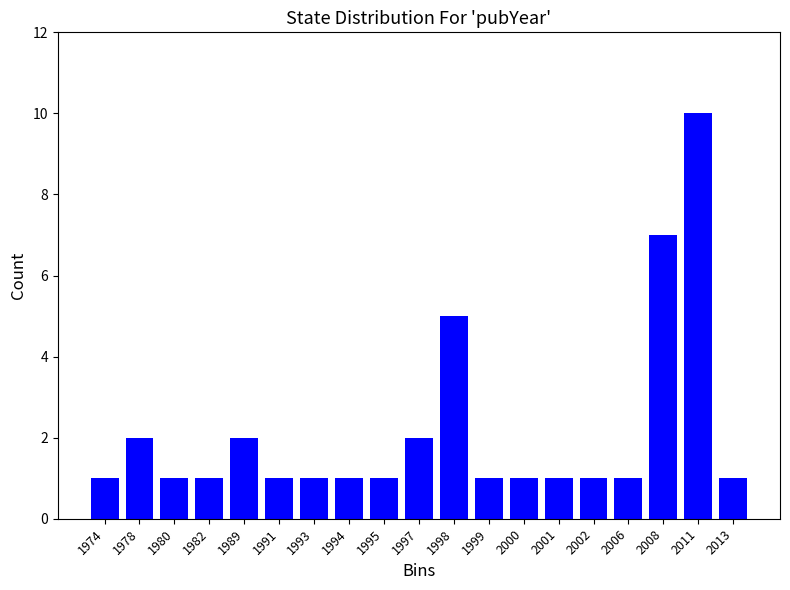

Reading left to right, transcribe all the data shown in this chart.

1974=1	1978=2	1980=1	1982=1	1989=2	1991=1	1993=1	1994=1	1995=1	1997=2	1998=5	1999=1	2000=1	2001=1	2002=1	2006=1	2008=7	2011=10	2013=1